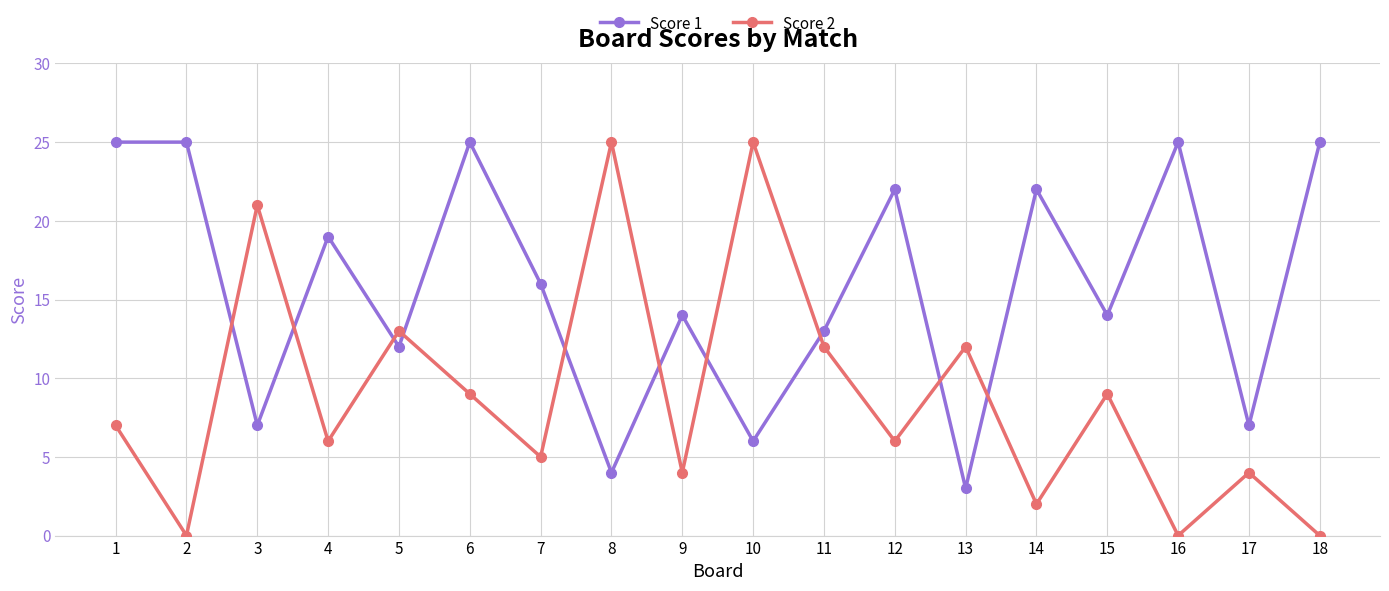

How many data points in Score 2 are less than 7?

9